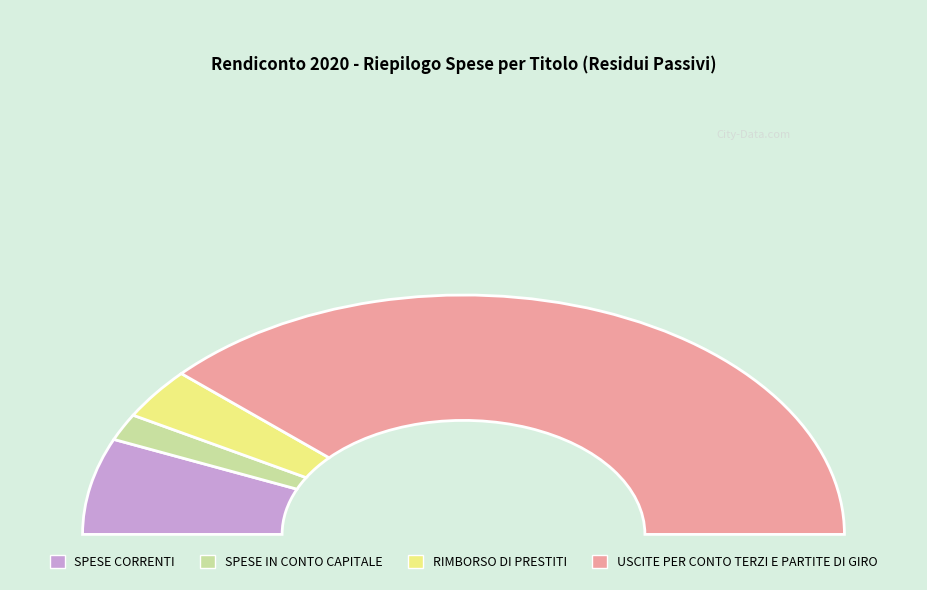

Is the sum of SPESE IN CONTO CAPITALE and USCITE PER CONTO TERZI E PARTITE DI GIRO greater than half?

Yes